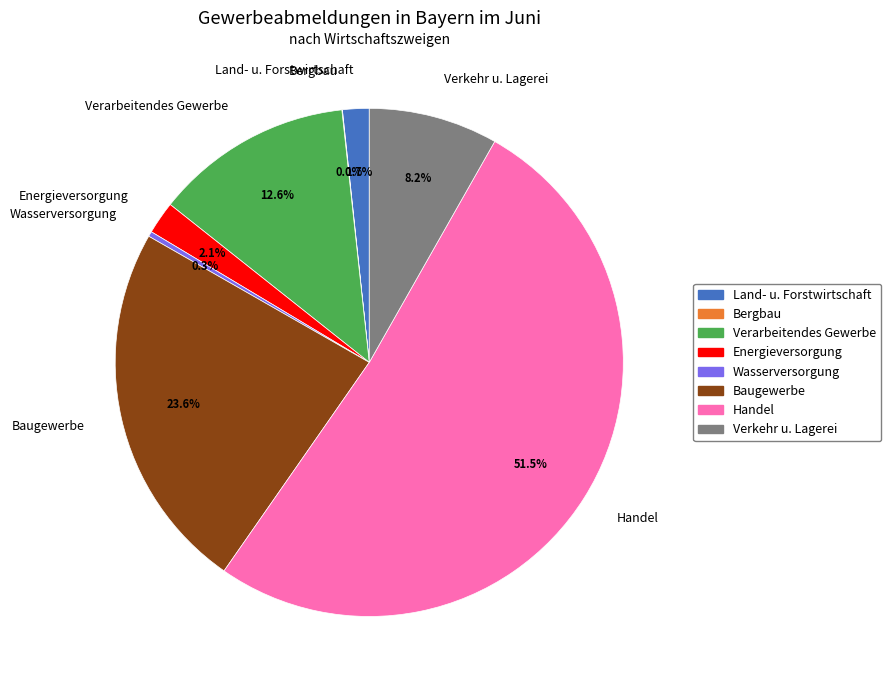

Between Wasserversorgung and Handel, which is larger?

Handel